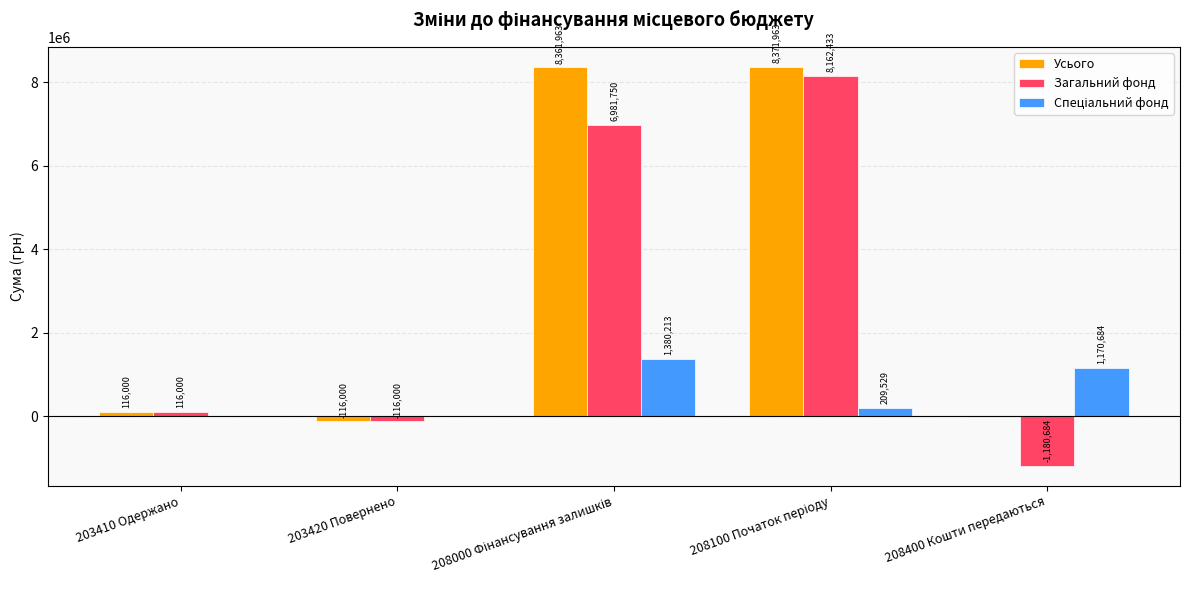

How many distinct data groups are displayed?

3